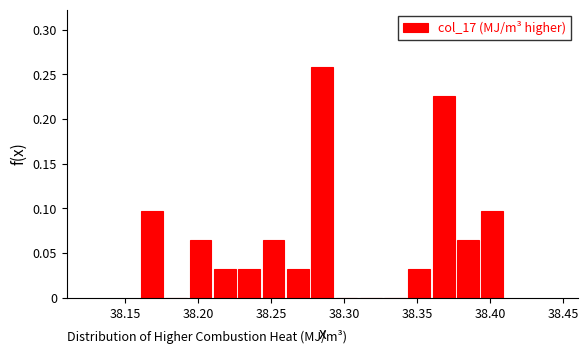

Around what value on the x-axis is the tallest bar? Give the approximate position of its centre, as read against the axis.

38.285